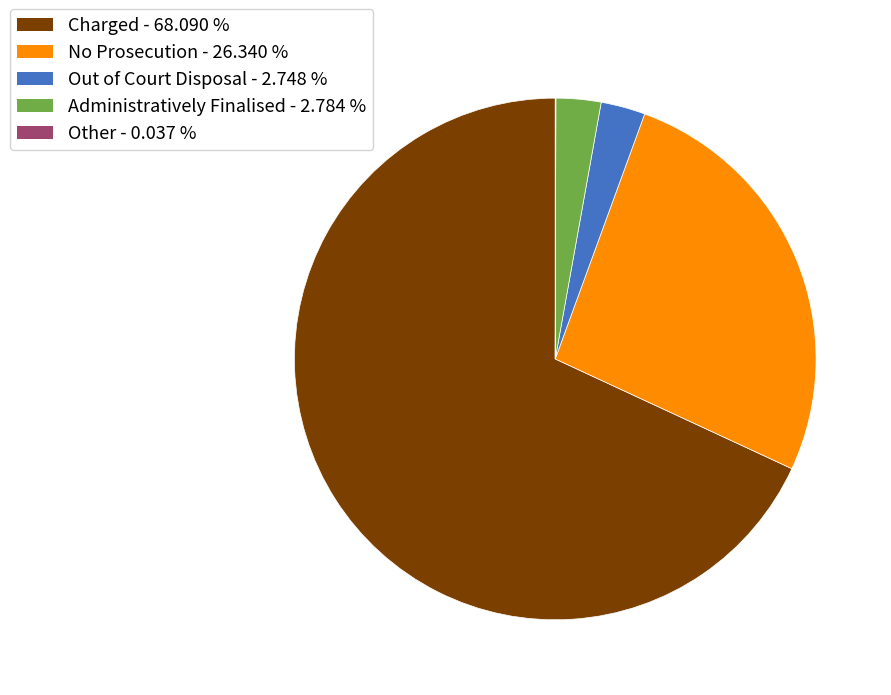

Does any single category account for the majority?

Yes